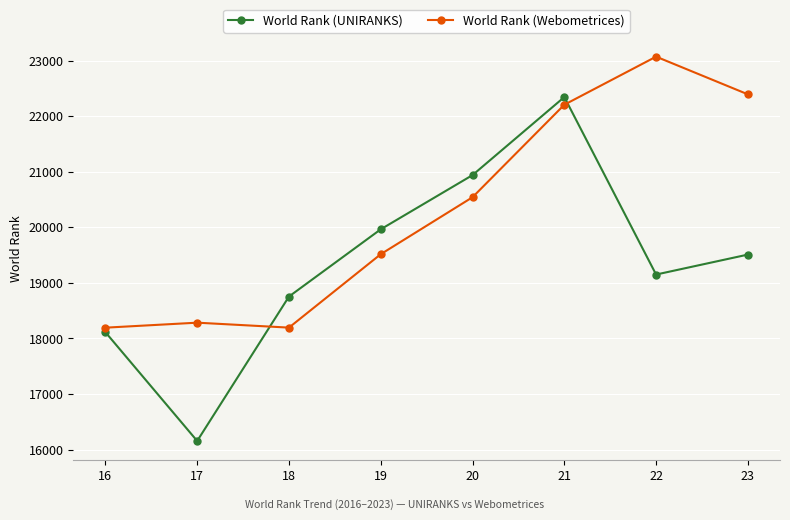

The World Rank (UNIRANKS) series shows 29456 at 21. True or false?

False